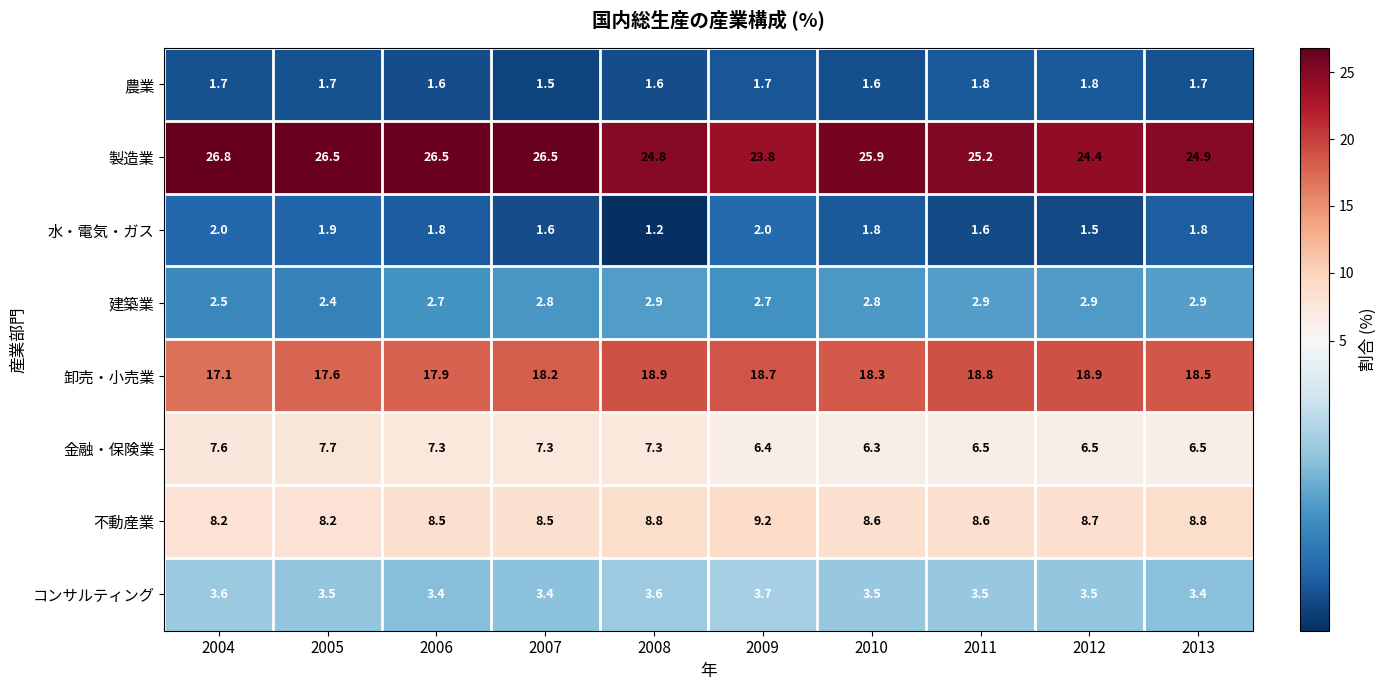

What is the difference between the maximum and second lowest values in the 水・電気・ガス series?

0.5